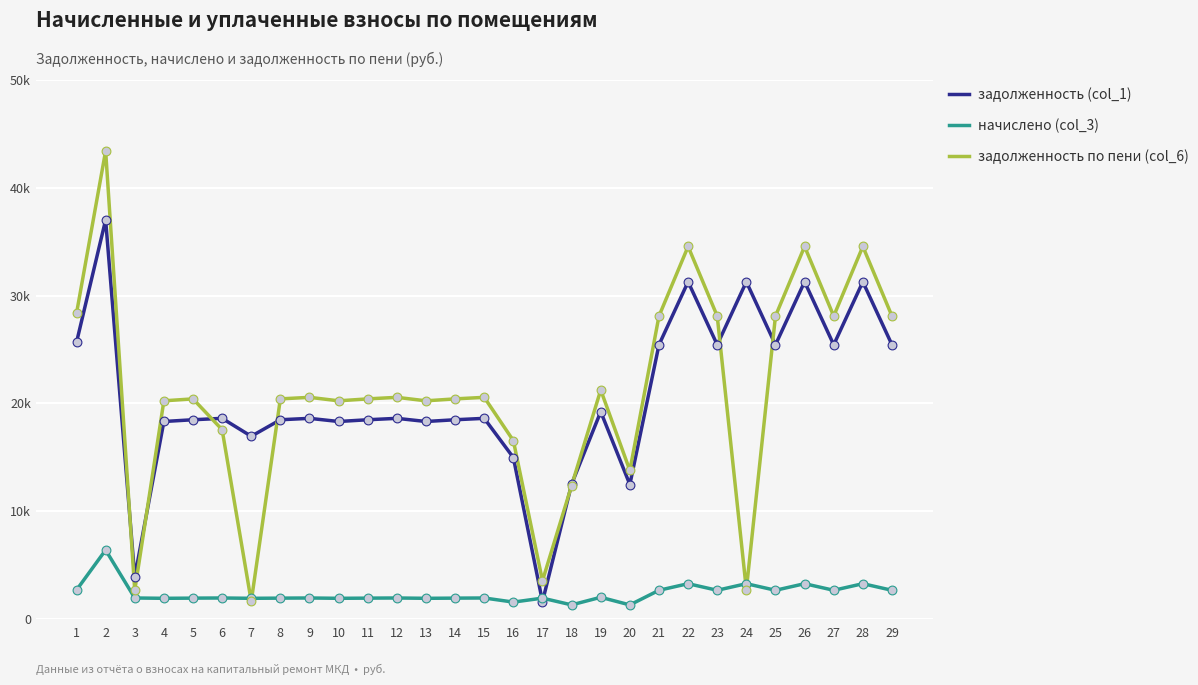

What is the total value across all series at 24?

37288.3